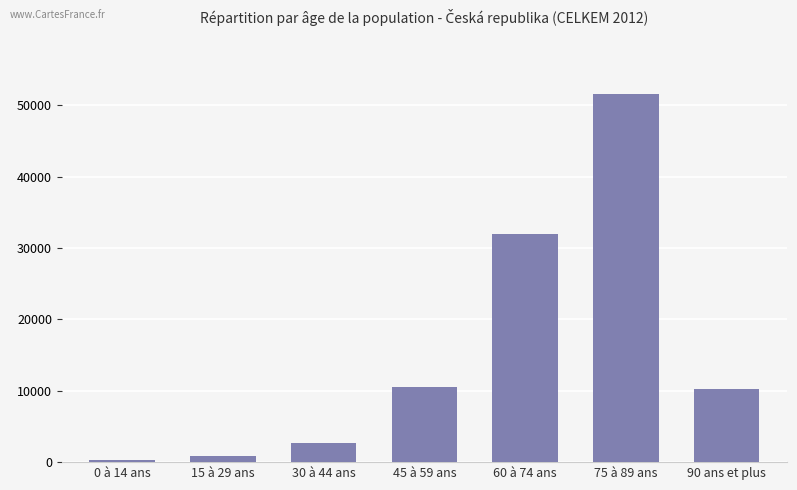

At which category does the chart reach its peak across all series?

75 à 89 ans